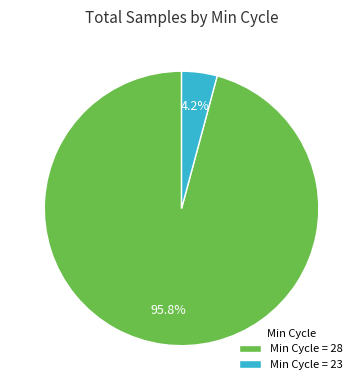

How many segments does this pie chart have?

2